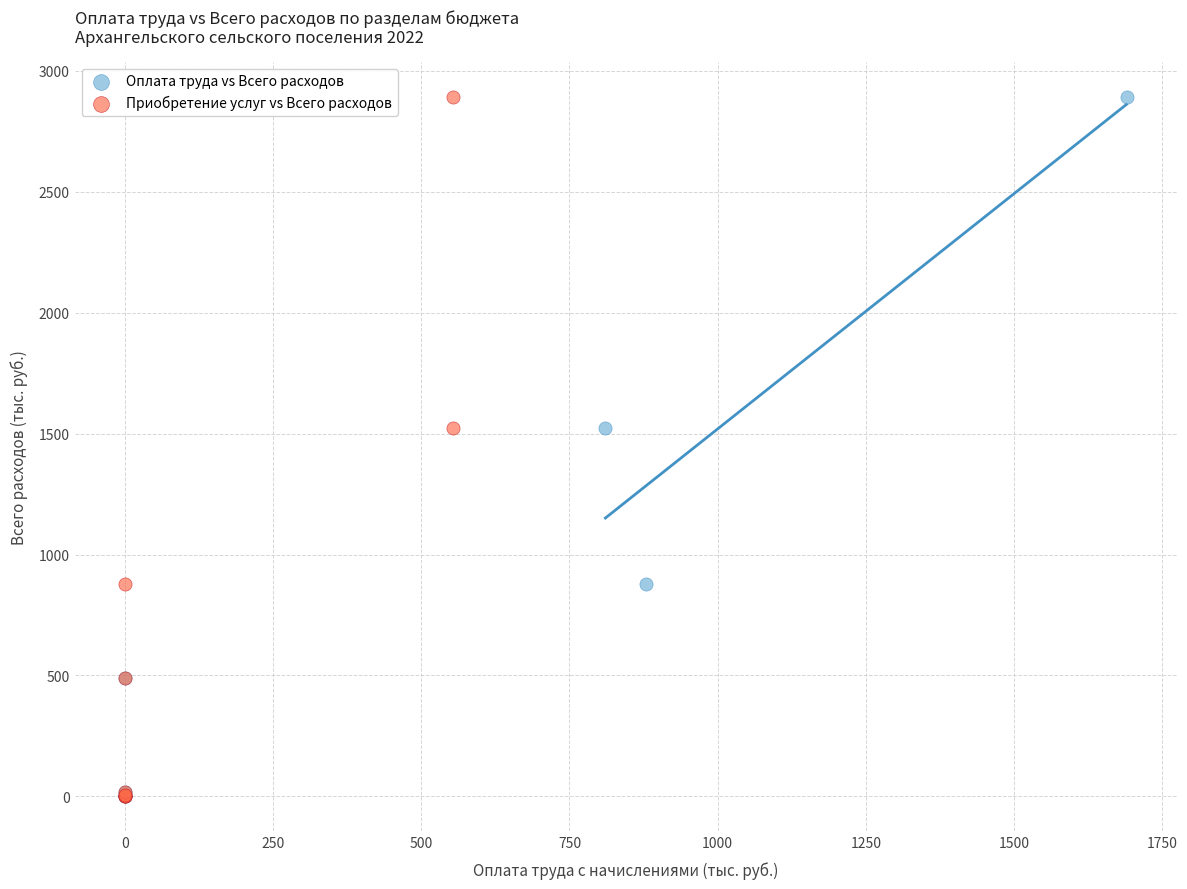

What are all the series names shown in the legend?

Оплата труда vs Всего расходов, Приобретение услуг vs Всего расходов